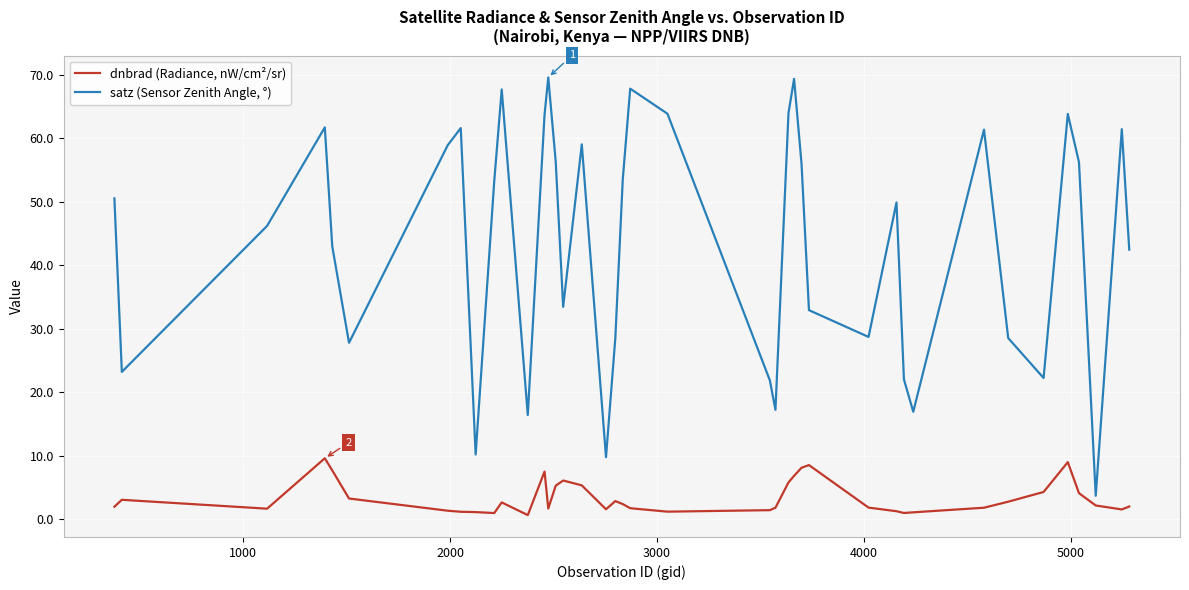

True or false: dnbrad (Radiance, nW/cm²/sr) and satz (Sensor Zenith Angle, °) intersect in this chart.

False